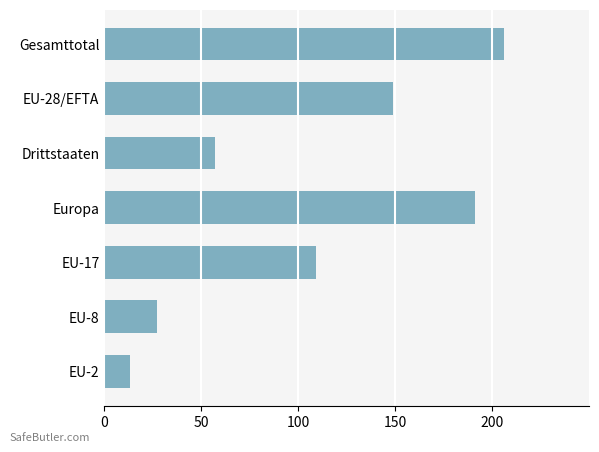

Reading top to bottom, extract all data points from this chart.

206	149	57	191	109	27	13